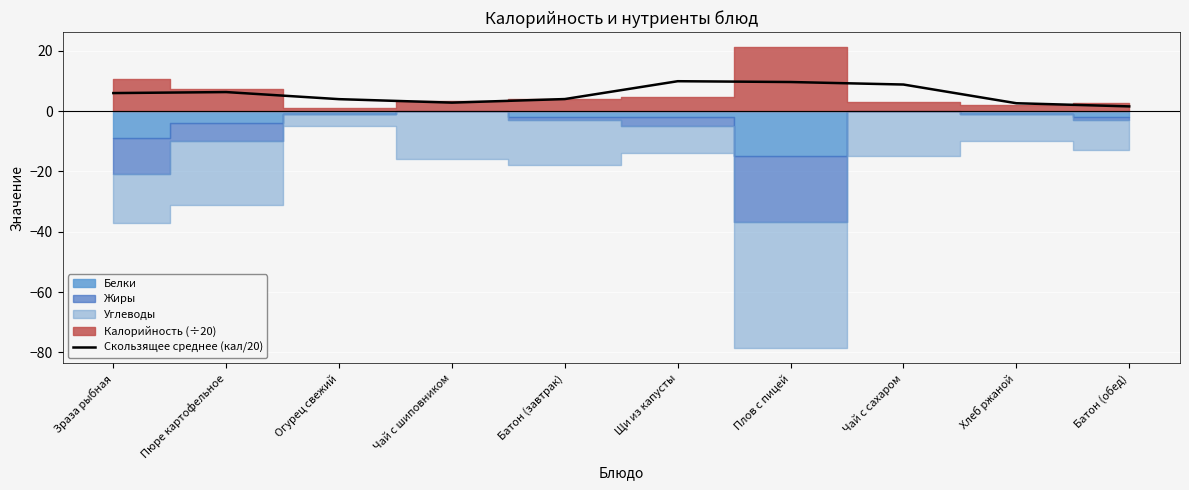

Which has a higher value, Чай с сахаром or Щи из капусты?

Щи из капусты